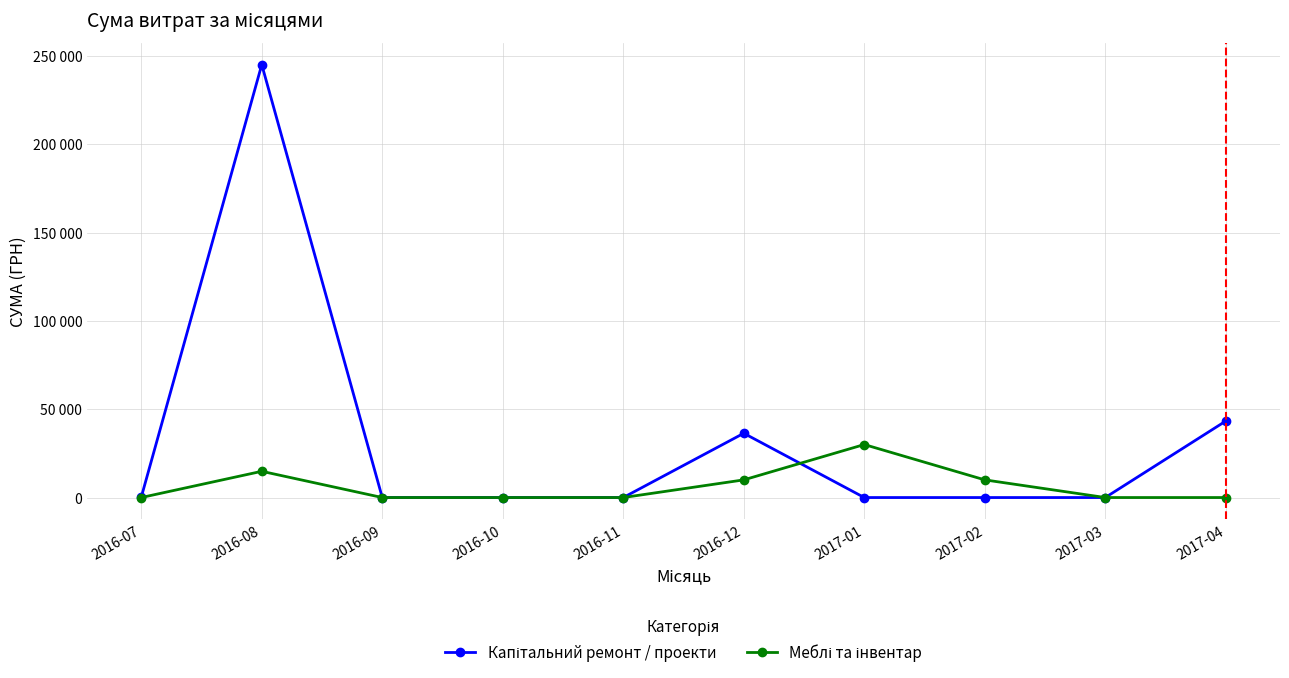

Which series ends up on top after the final intersection of Меблі та інвентар and Капітальний ремонт / проекти?

Меблі та інвентар